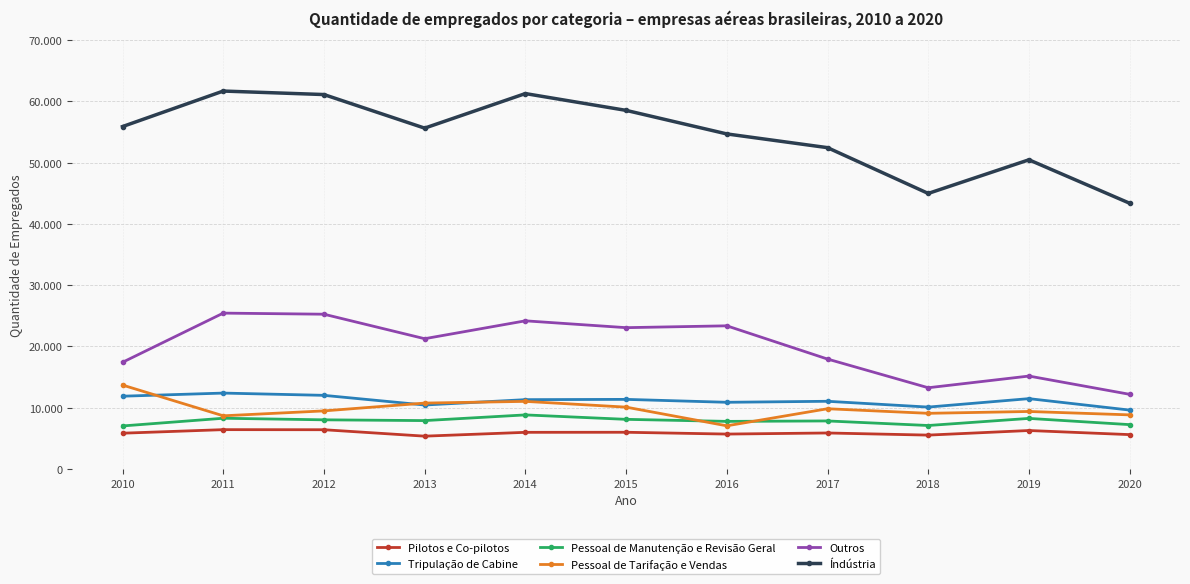

What is the greatest value displayed?

61691